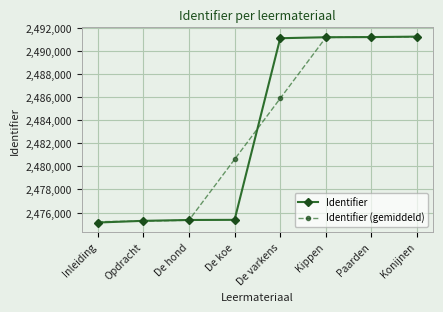

Is it true that Identifier (gemiddeld) equals 2480605.3 at De koe?

True